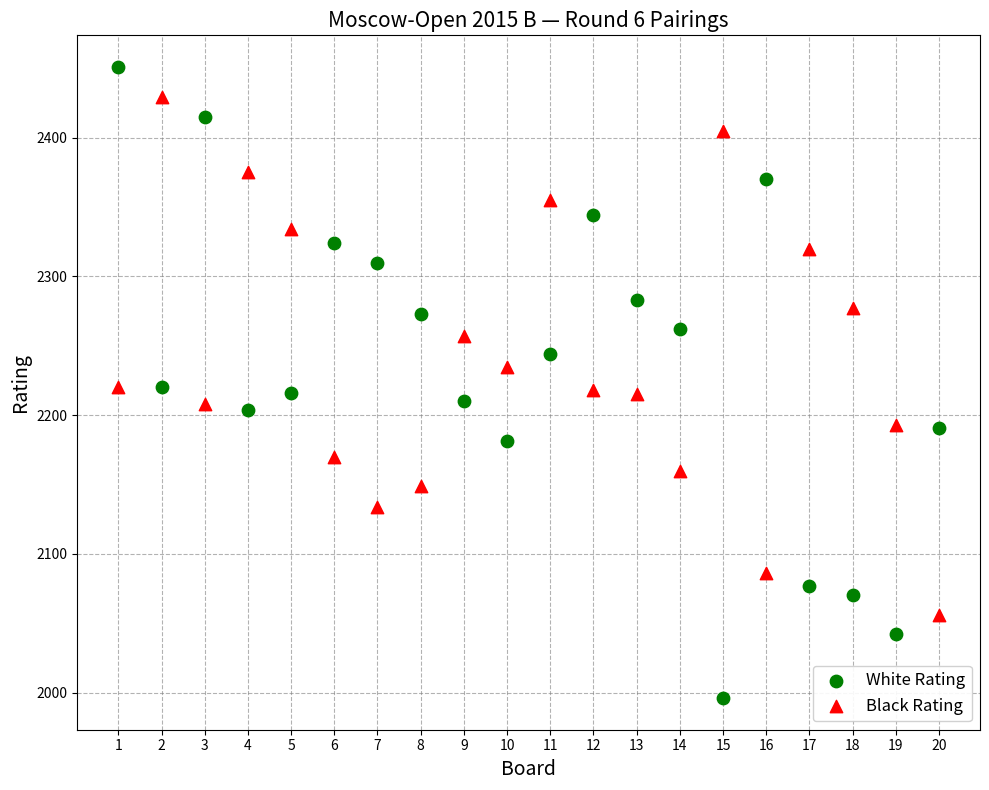

Which series has the largest Y range (max minus min)?

White Rating